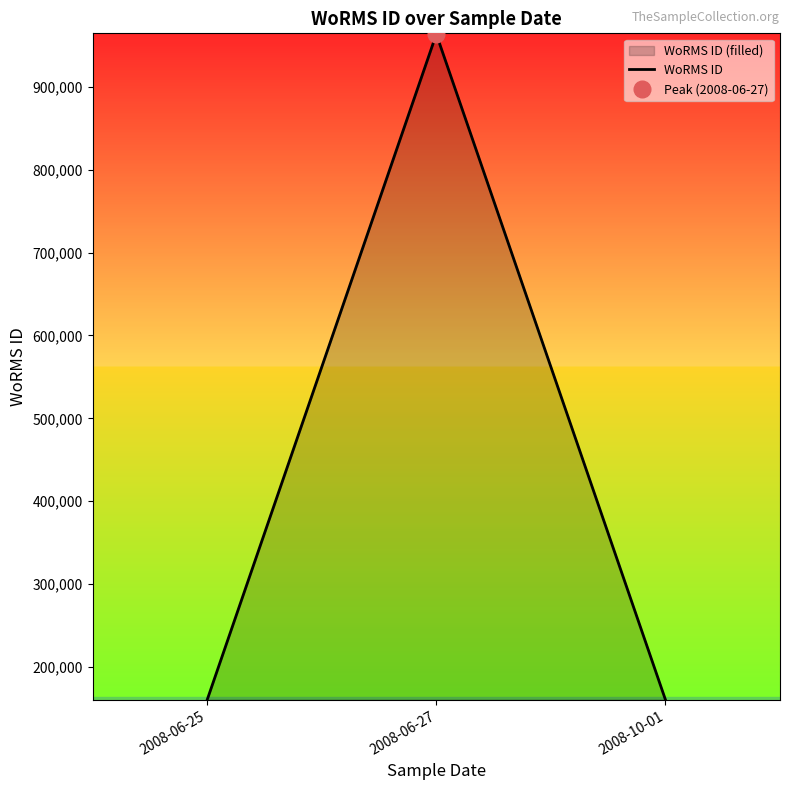

Reading left to right, what are all the values shown in this chart?

160572	963432	160572